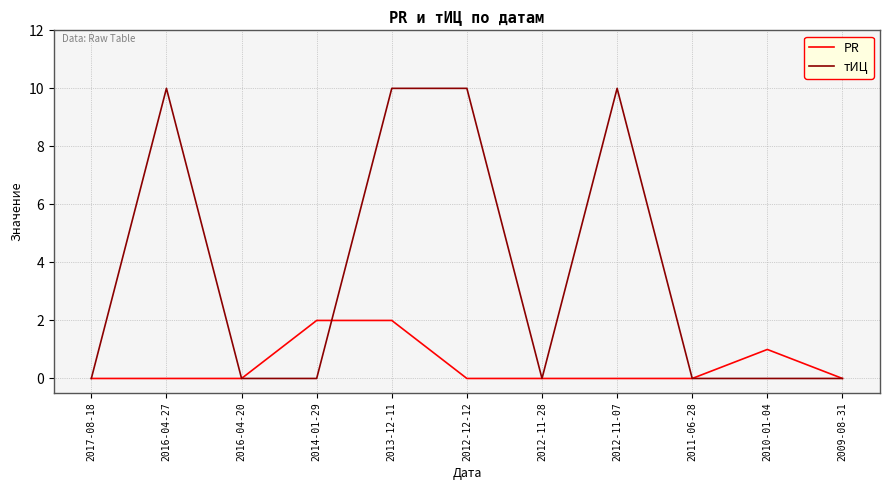

At 2014-01-29, list the series in order from smallest to largest.

тИЦ, PR